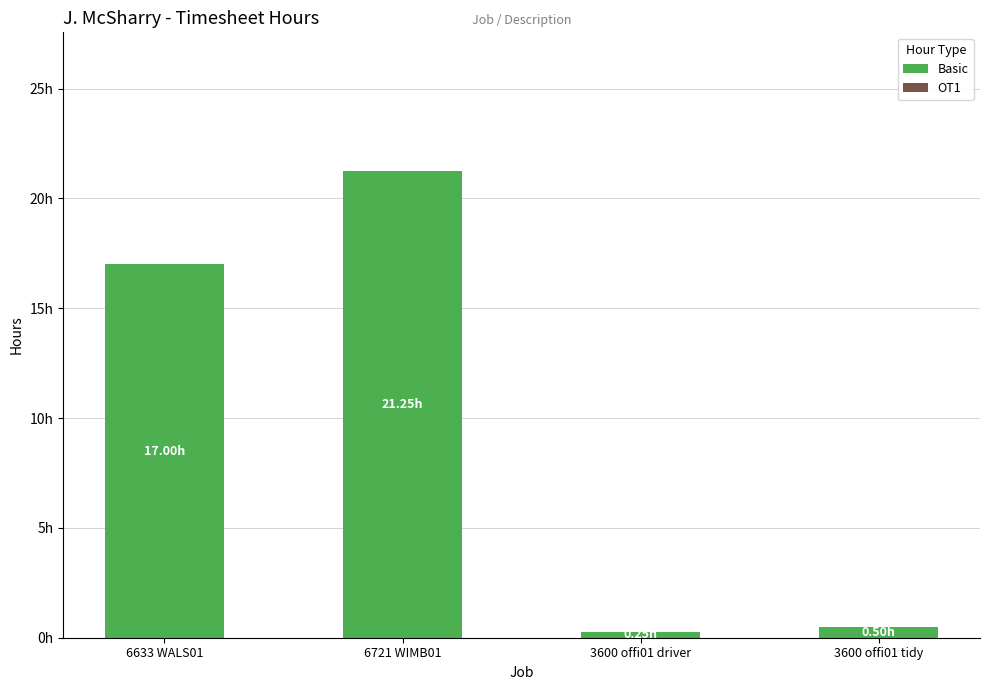

What is the label of the 1st bar from the right?

3600 offi01 tidy